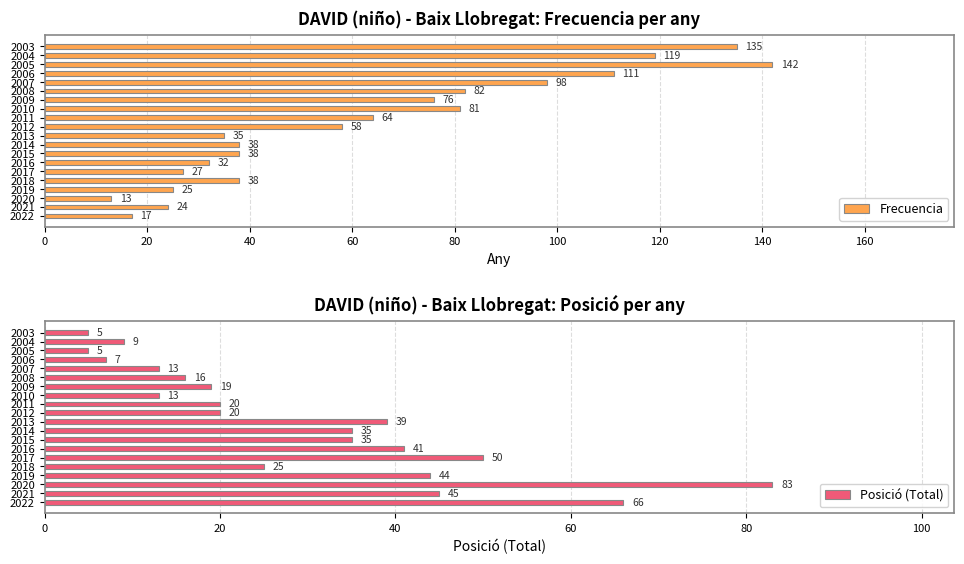

What are all the series names shown in the legend?

Frecuencia, Posició (Total)